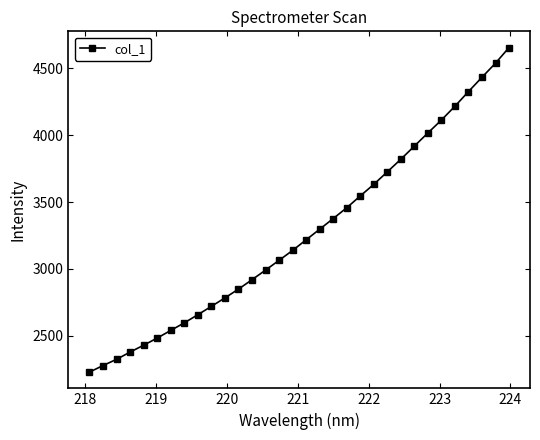

What is the sum of all values?

104677.6